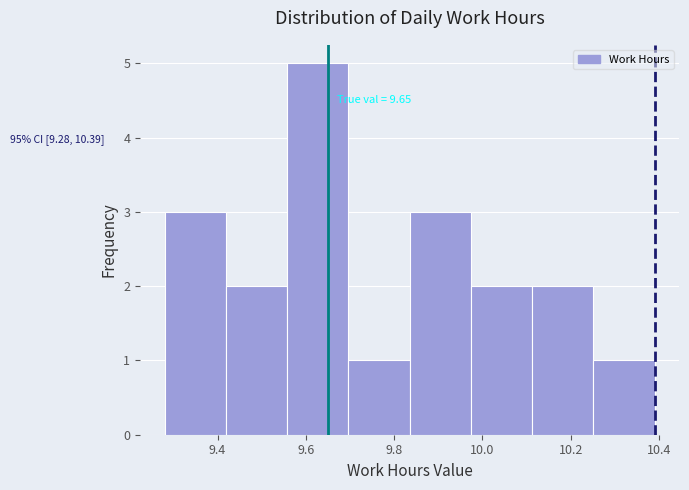

Which range on the x-axis has the tallest bar?

9.56 to 9.70